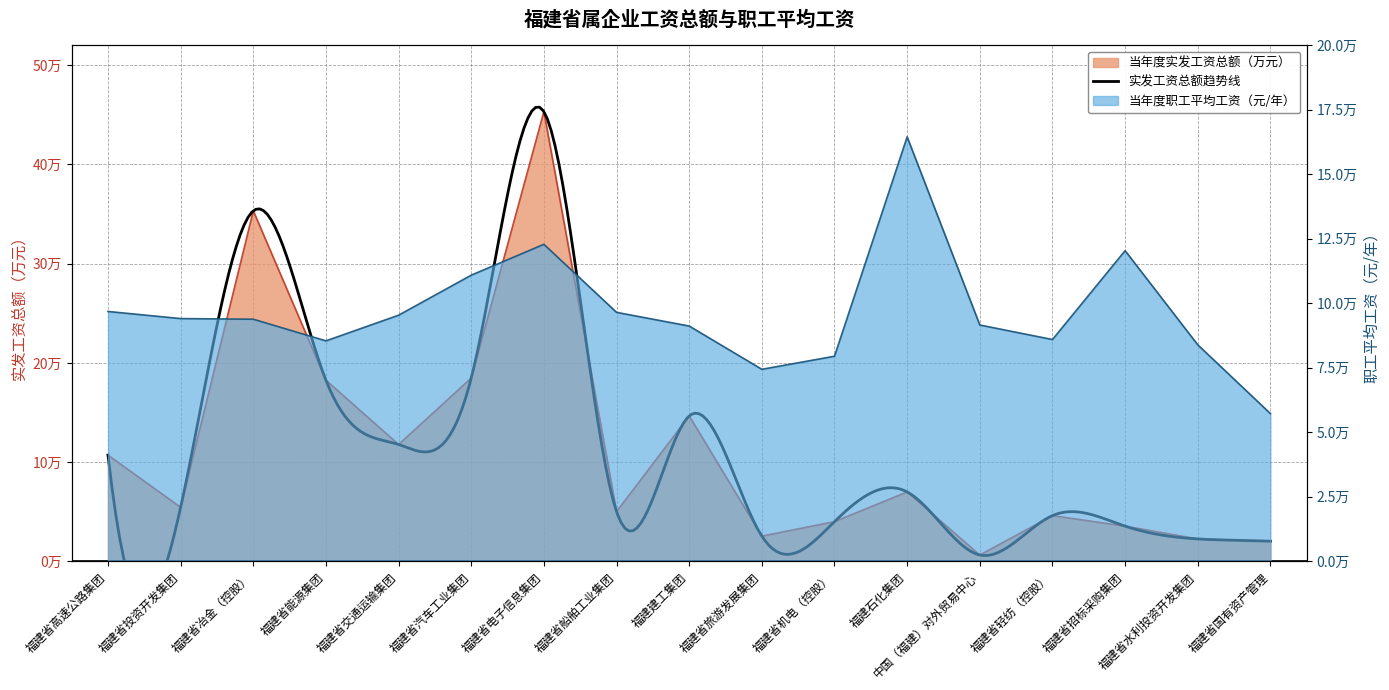

Read the 当年度职工平均工资（元/年） value at 中国（福建）对外贸易中心.

91600.0